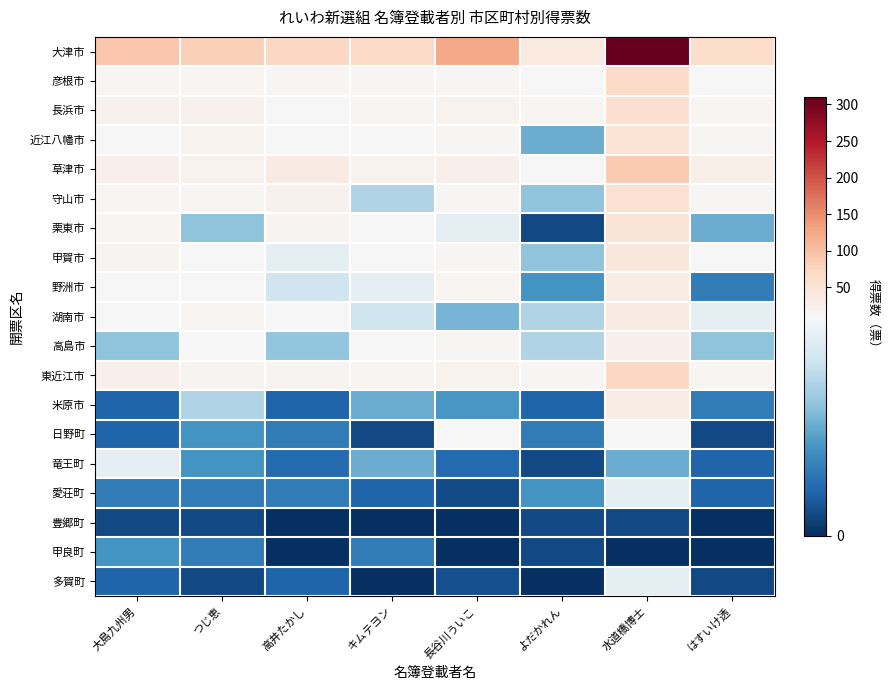

How many series are shown in this chart?

19